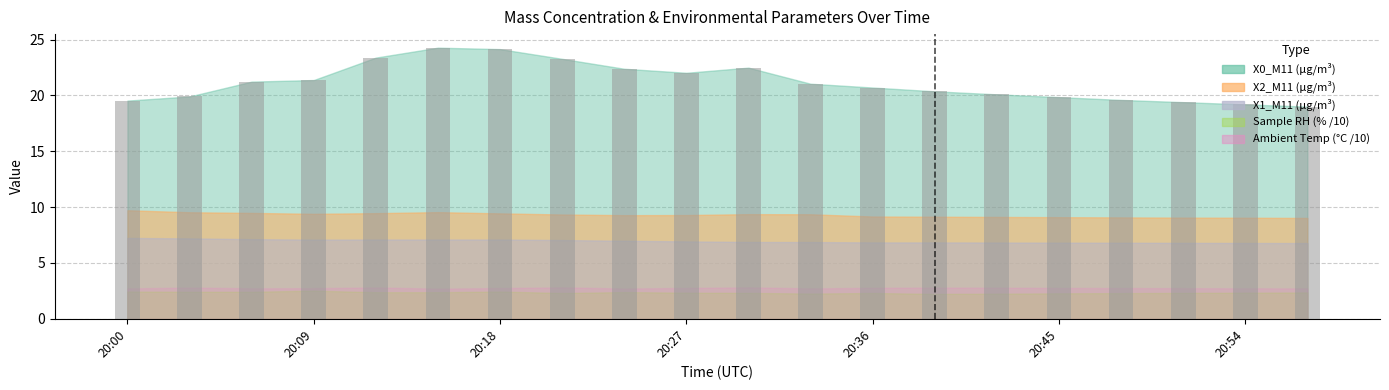

What is the difference between the maximum and second lowest values?

5.1